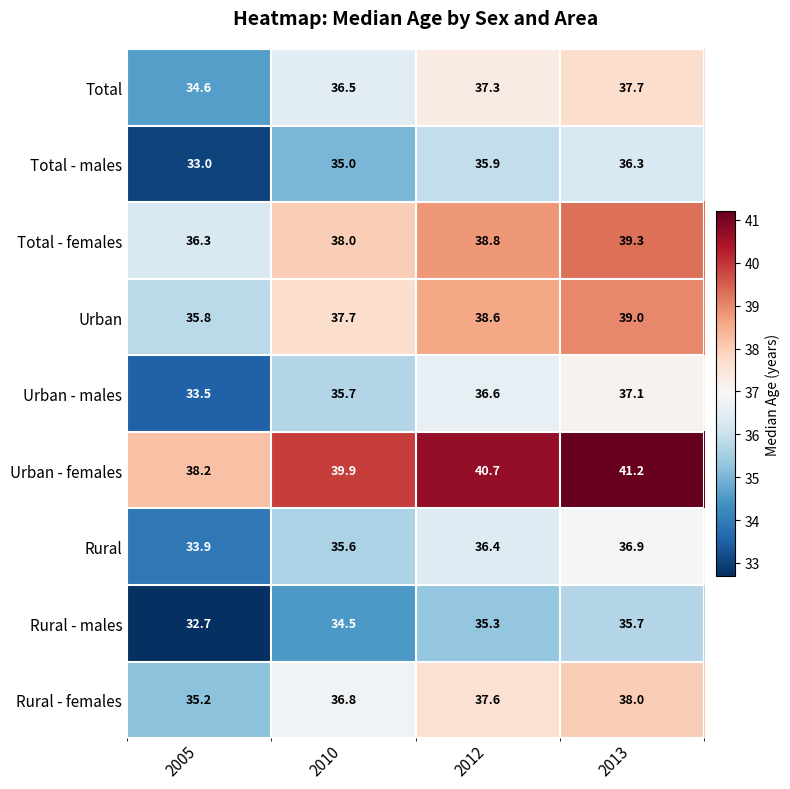

What is the spread (max minus min) of values at 2013?

5.5